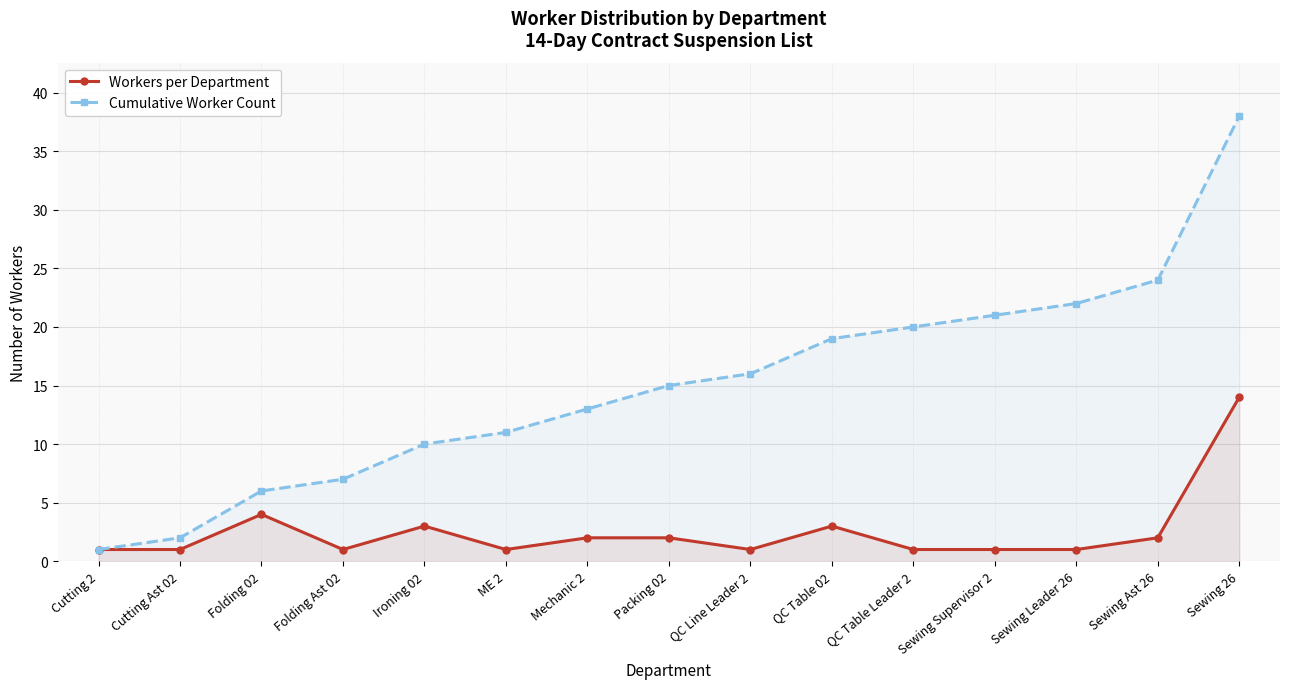

What is the label of the 12th point from the left?

Sewing Supervisor 2